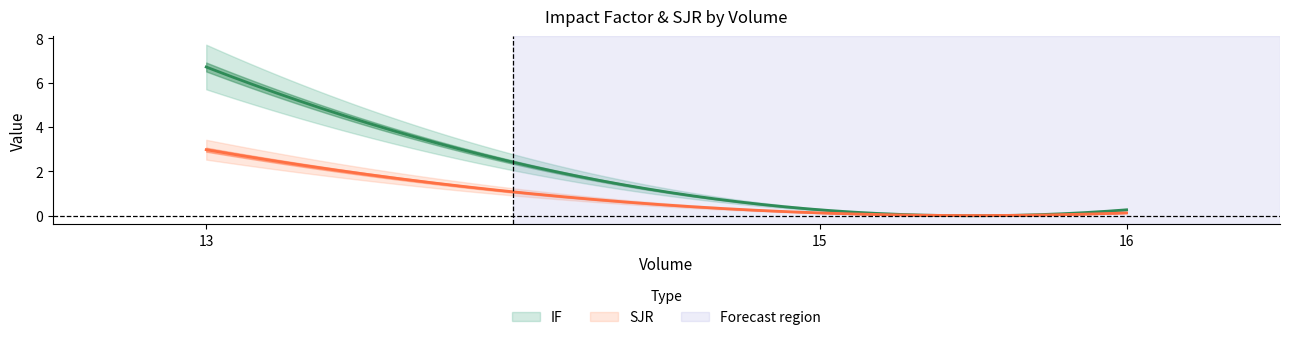

Which has a higher value, 16 or 15?

16